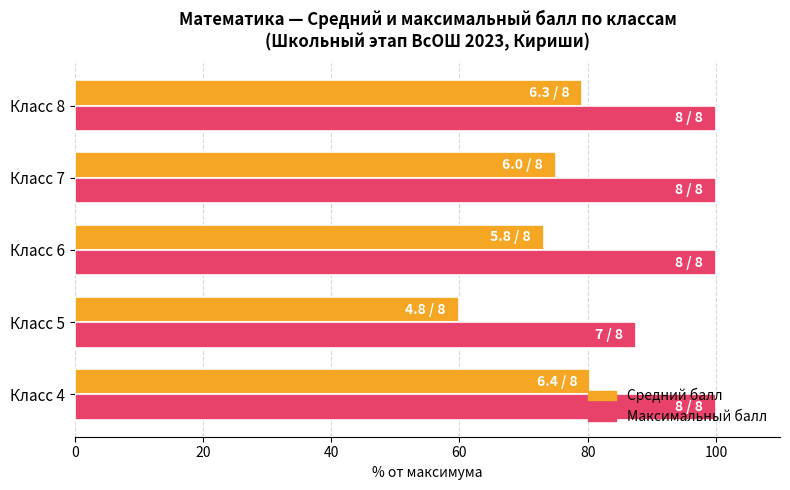

True or false: Максимальный балл has a value of 64.1 at Класс 7.

False